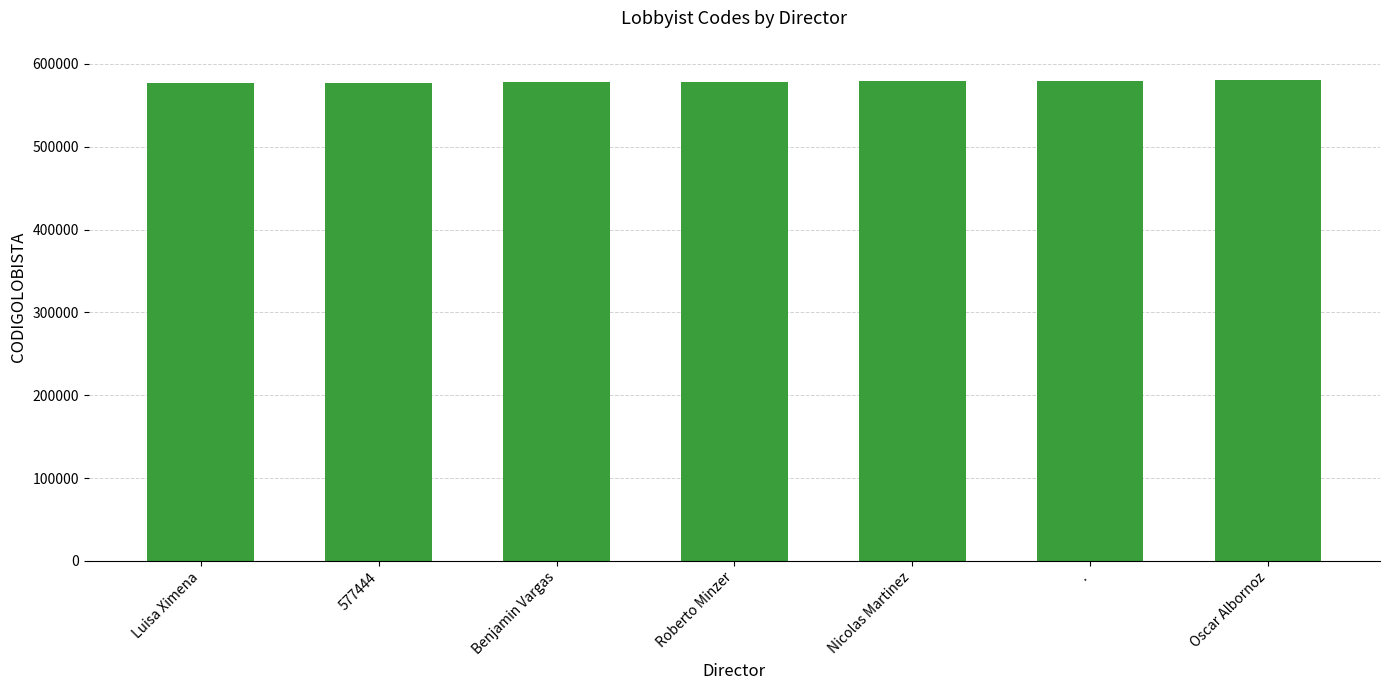

What is the ratio of the value at Oscar Albornoz to the value at Benjamin Vargas?

1.0